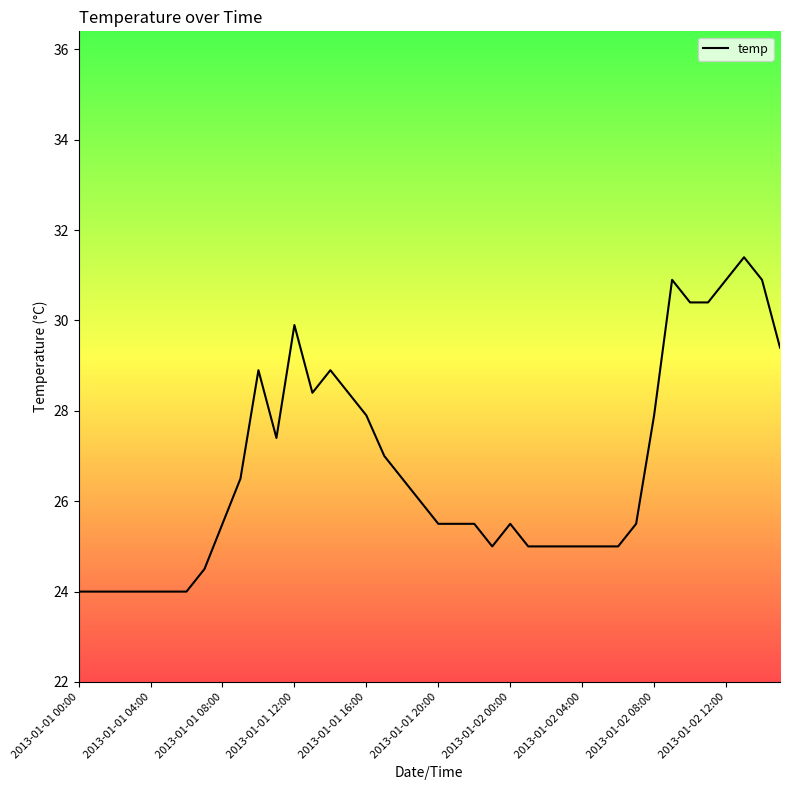

What is the average value?

26.7